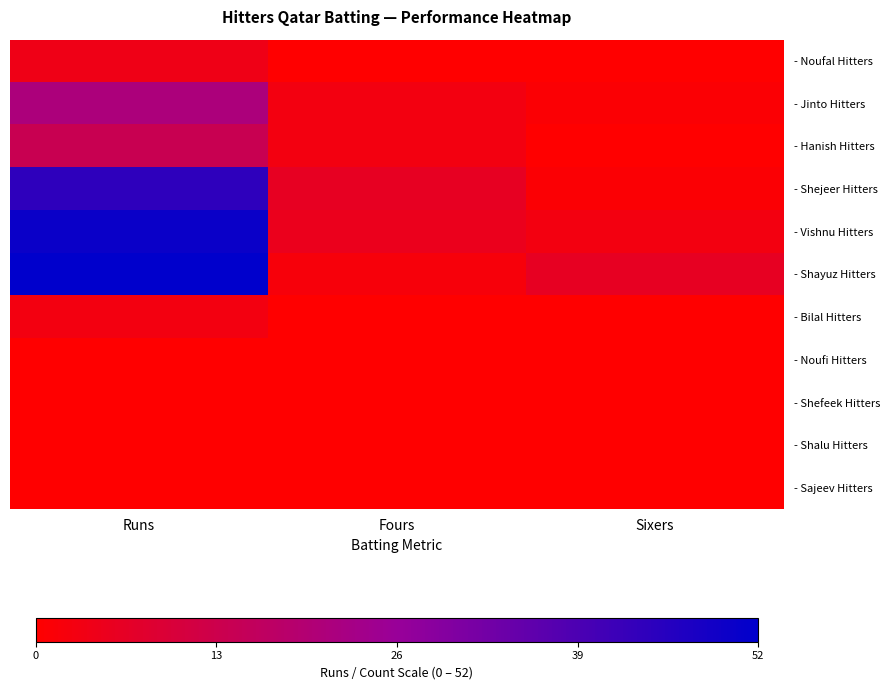

Which series has the largest range (max minus min)?

- Shayuz Hitters